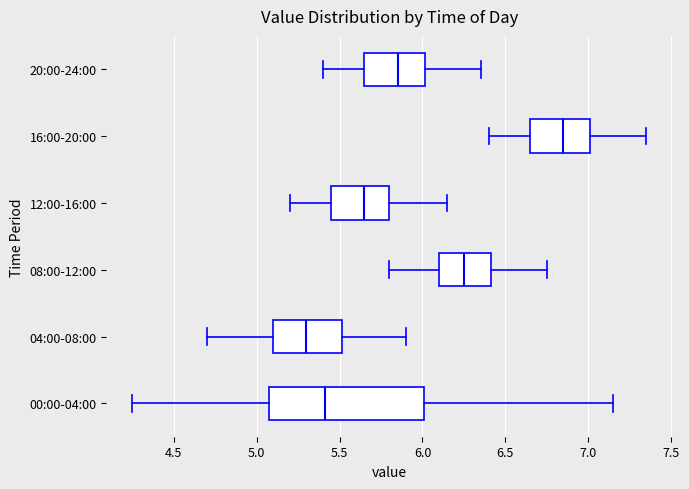

Which box has the furthest to the left median line?

04:00-08:00